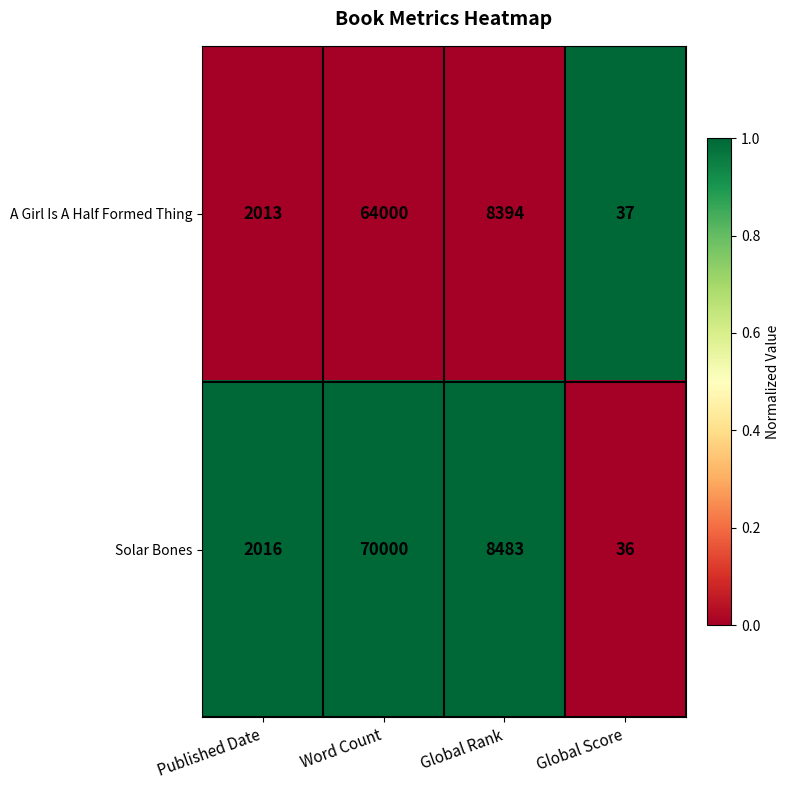

What is the difference between the second highest and second lowest values in the Solar Bones series?

6467